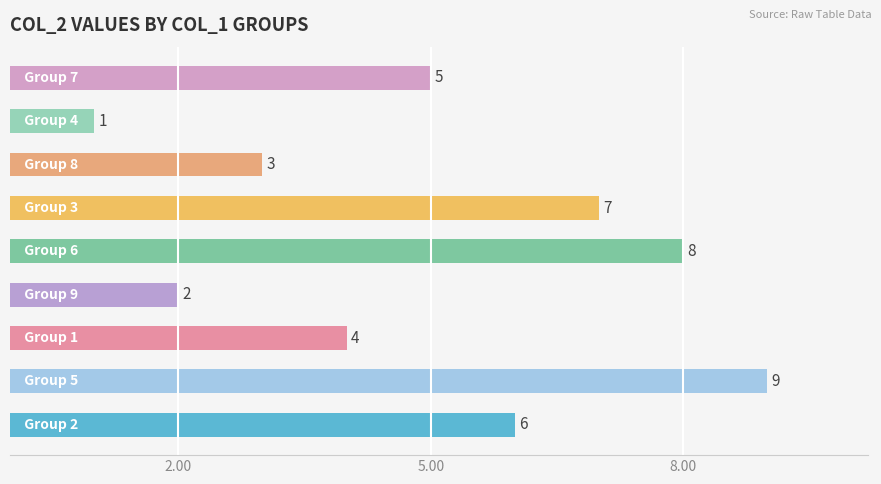

Count the values in the range 3 to 7.

5